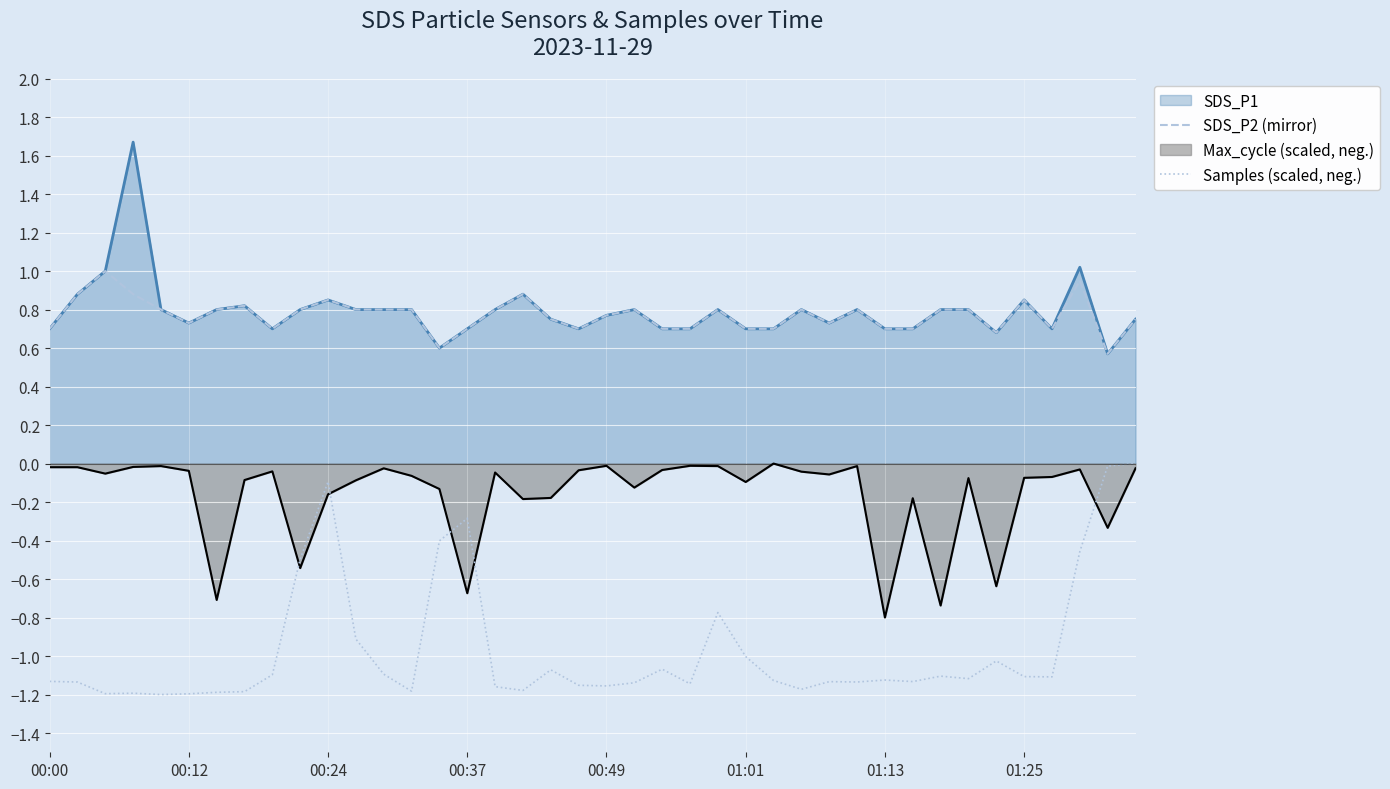

True or false: Samples (scaled, neg.) has a value of -1.1 at 26.

True